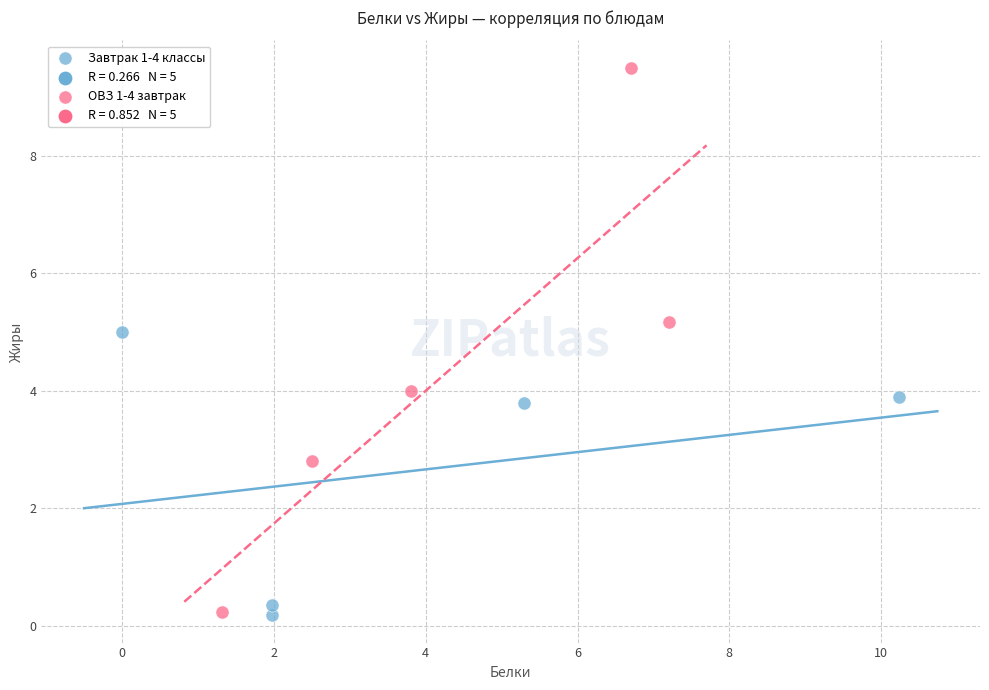

Which series contains the highest Y value?

ОВЗ 1-4 завтрак